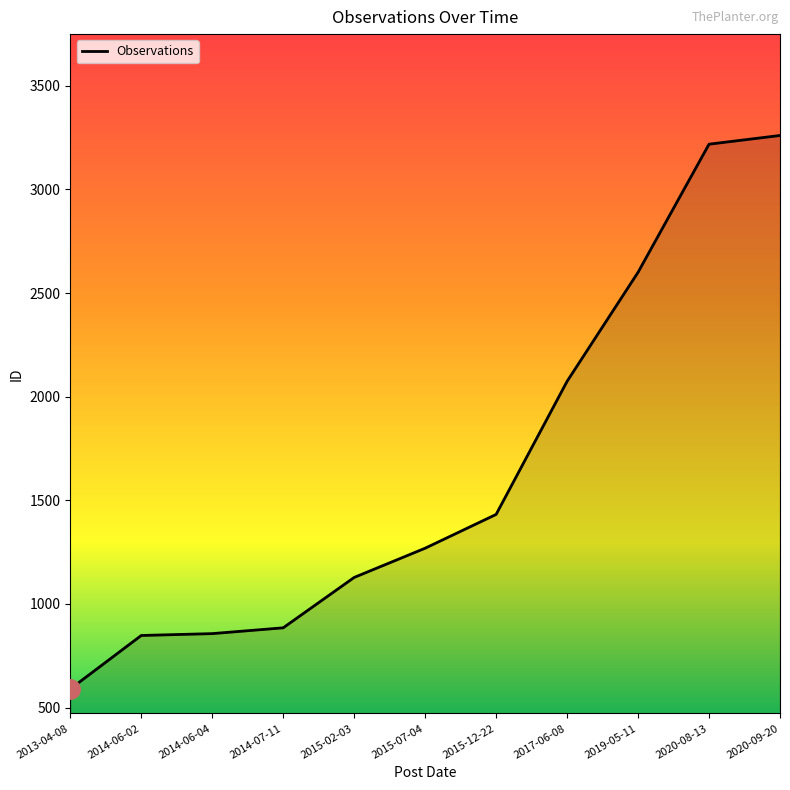

What is the difference between the maximum and minimum values?

2670